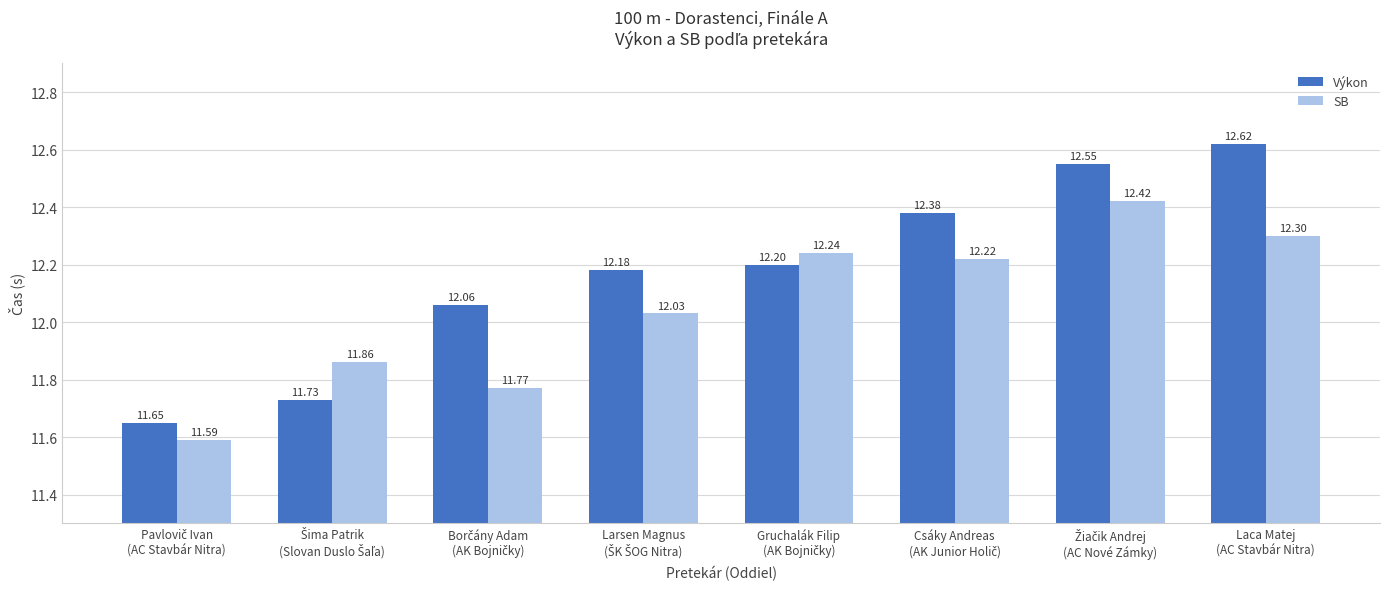

Reading left to right, list all the values displayed in this chart.

Výkon: 11.7	11.7	12.1	12.2	12.2	12.4	12.6	12.6
SB: 11.6	11.9	11.8	12.0	12.2	12.2	12.4	12.3